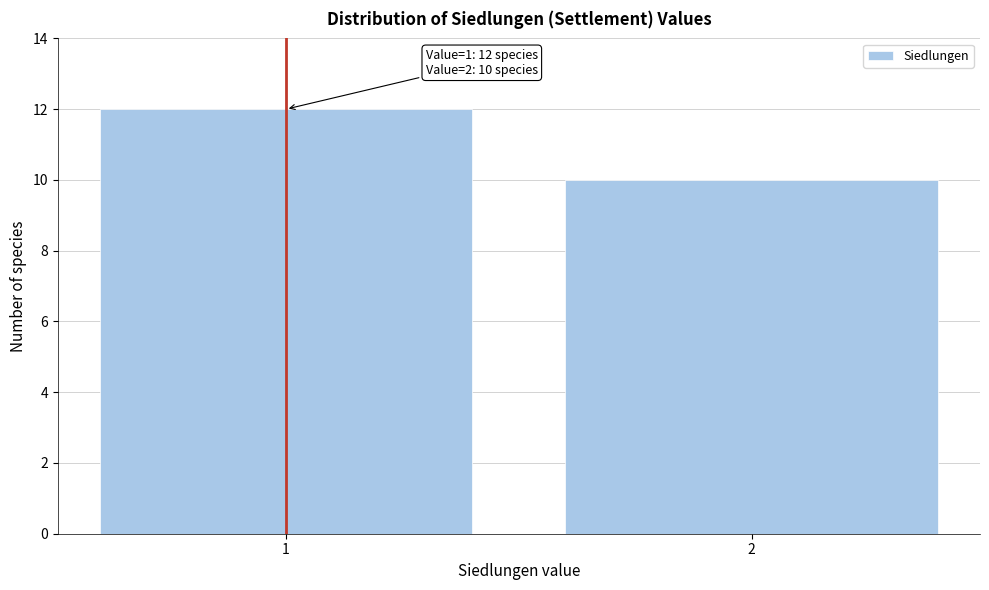

Reading left to right, transcribe all the data shown in this chart.

1=12	2=10